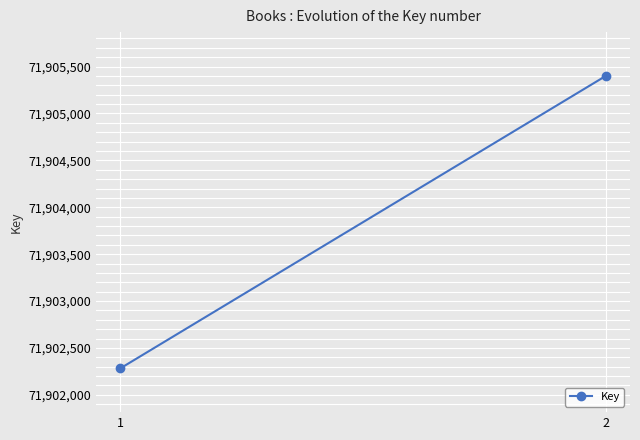

Between 1 and 2, which is larger?

2